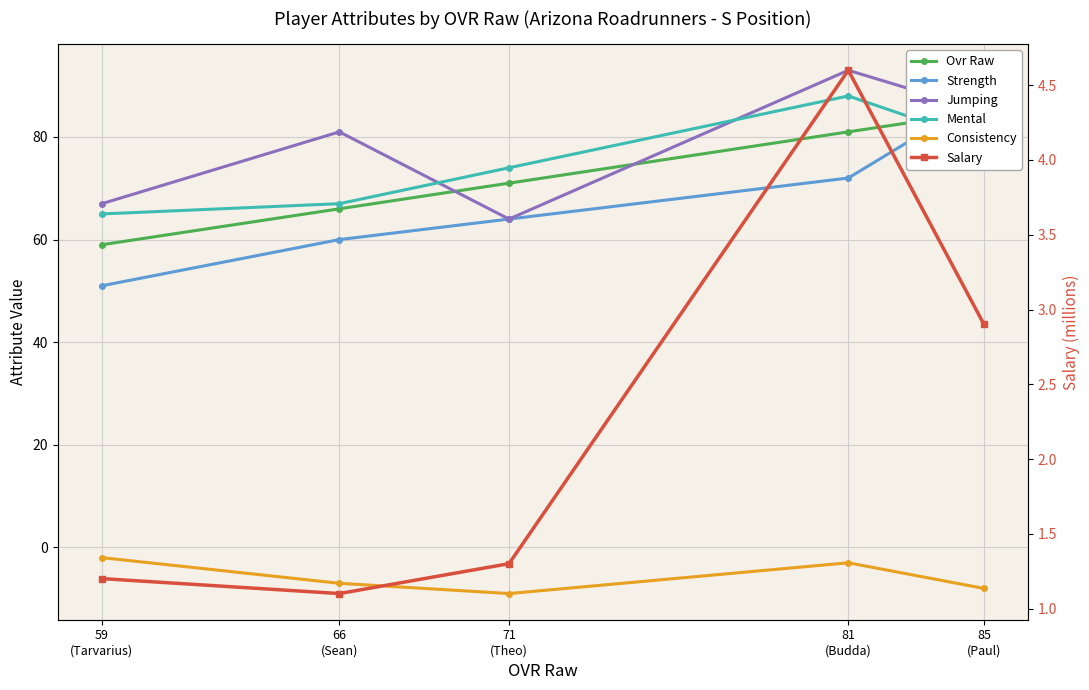

Between 81
(Budda) and 66
(Sean), which series saw the biggest shift?

Mental